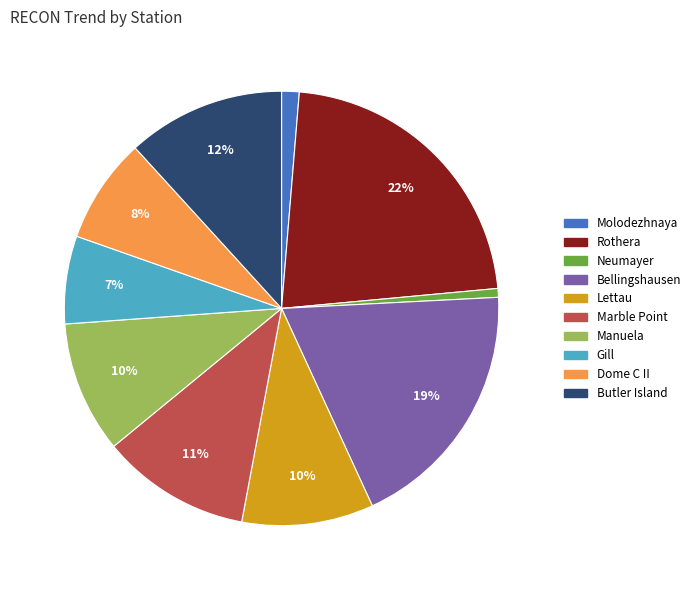

What percentage is the Rothera slice, to the nearest percent?

22%